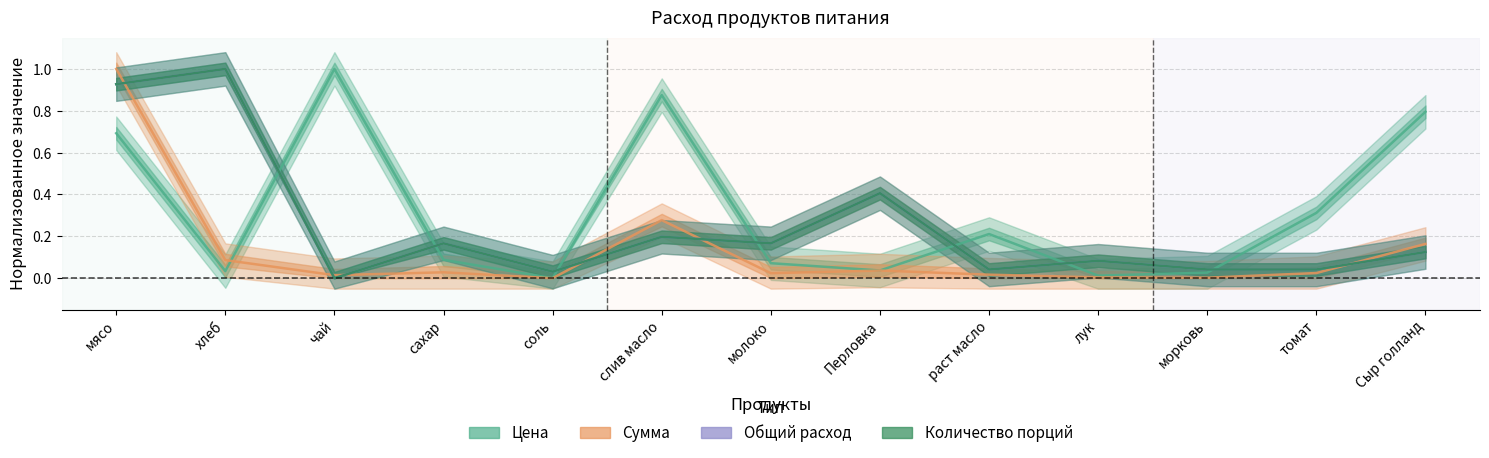

What is the label of the 9th point from the left?

раст масло